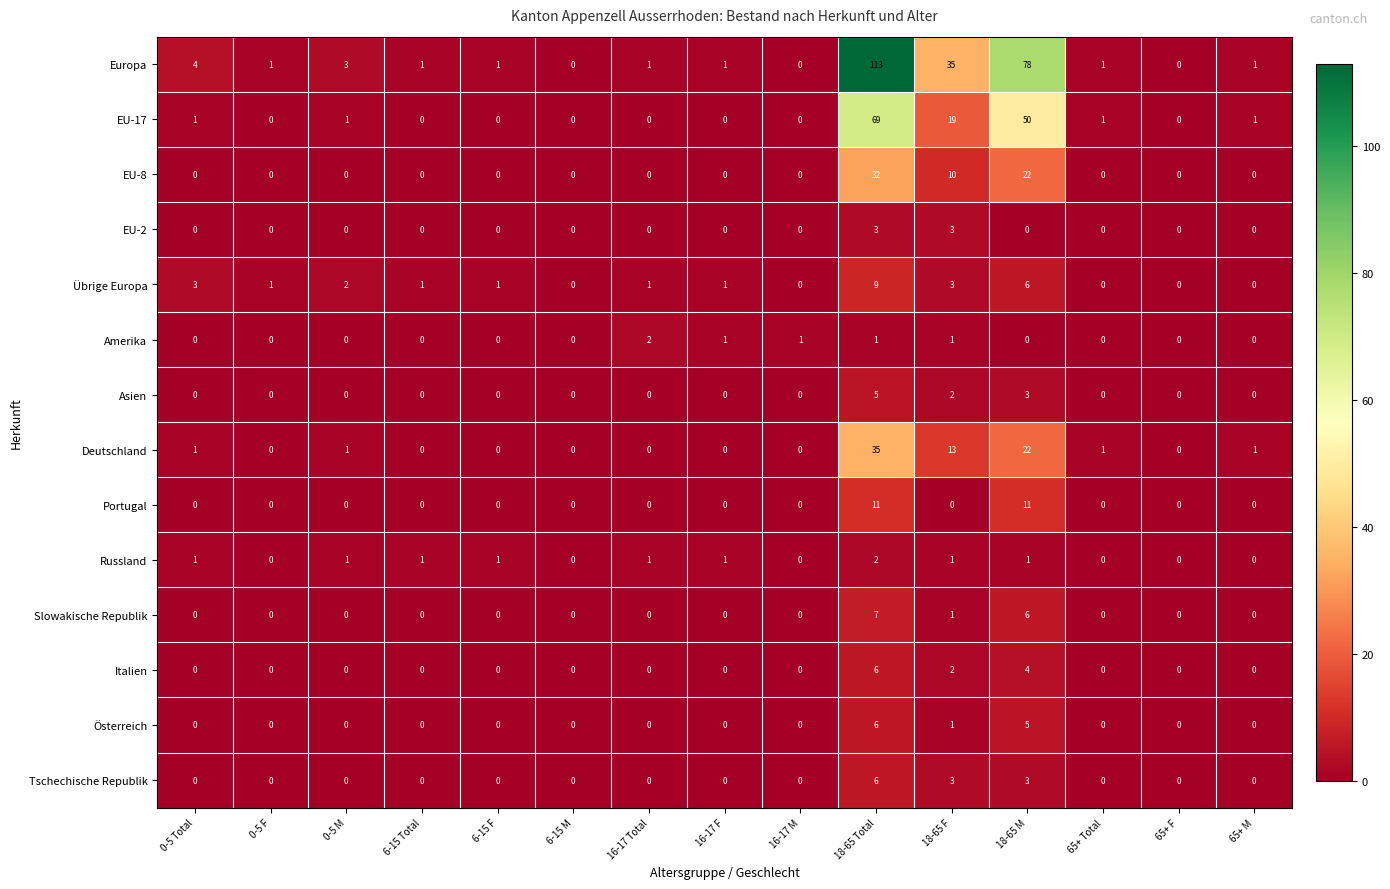

What is the difference between the maximum and minimum values in the Europa series?

113